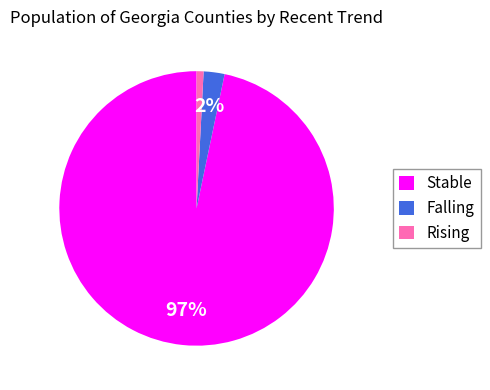

Which slice represents more than half of the pie?

Stable